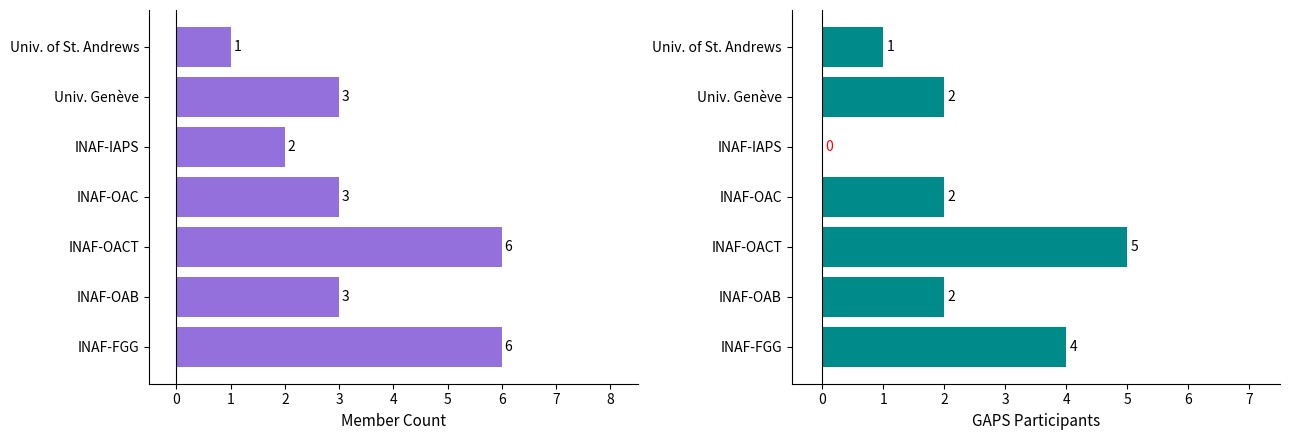

What is the total value across all series at INAF-OAC?

5